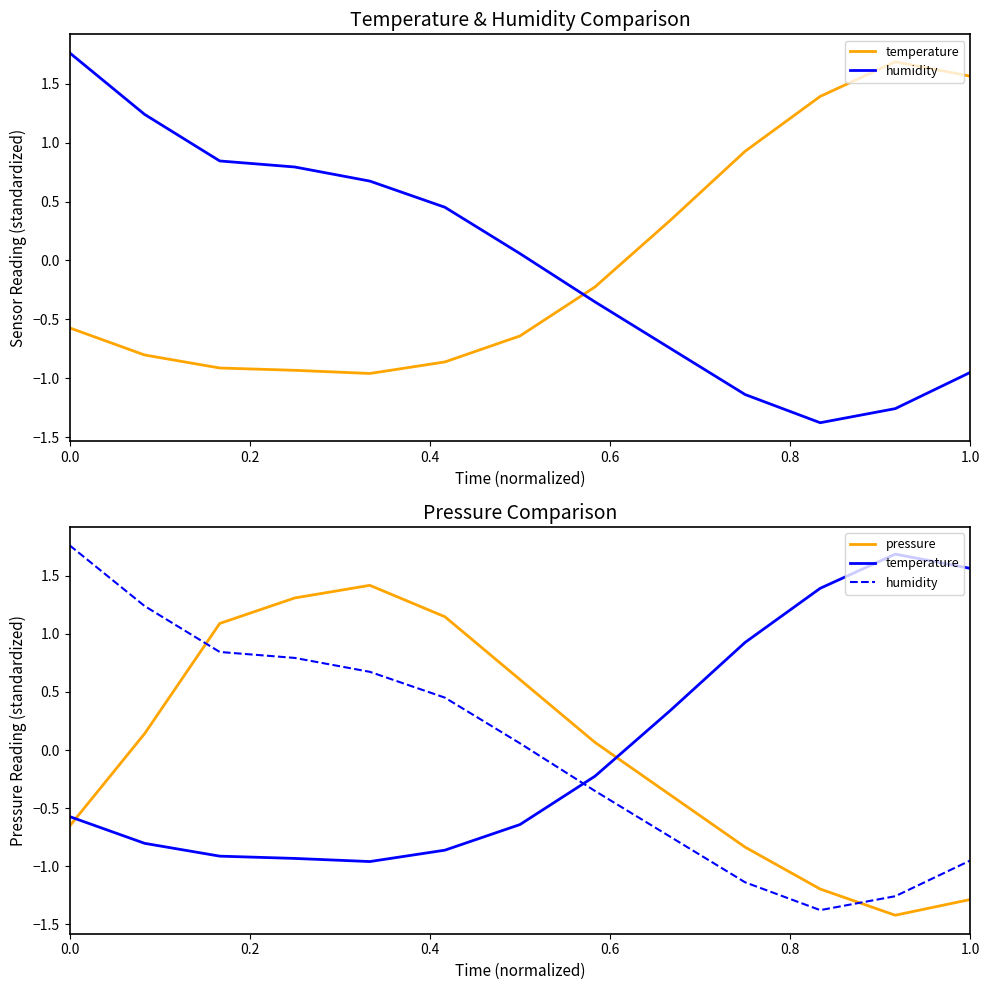

How many values in the pressure series exceed 0?

7